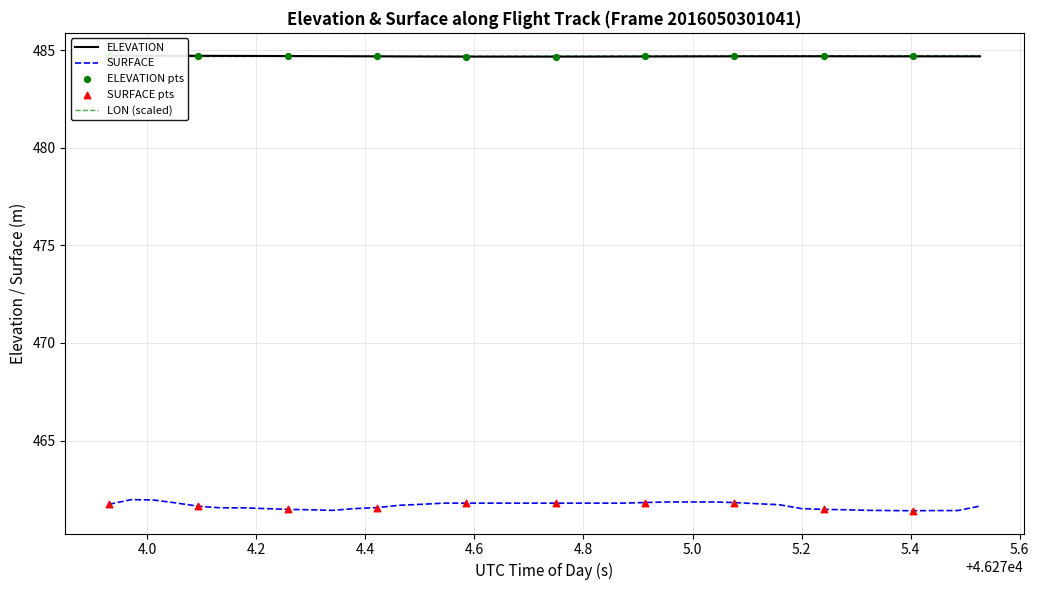

Which series has the largest total across all categories?

LAT